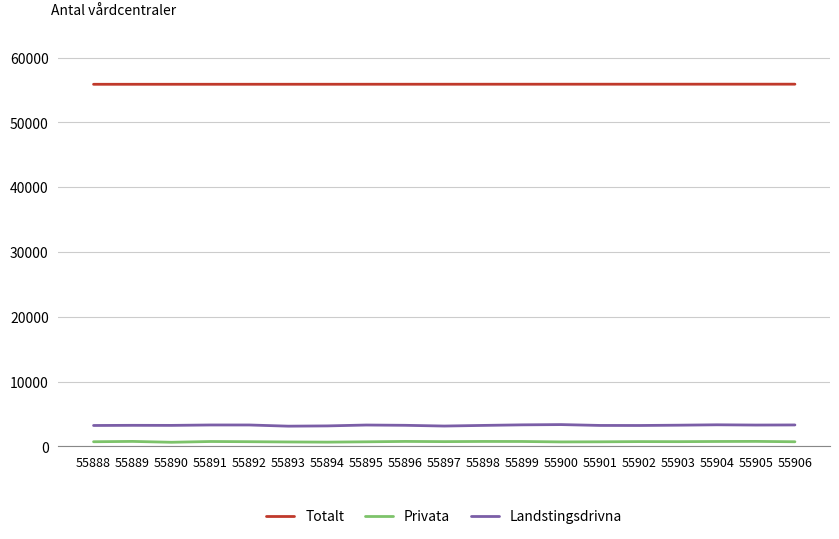

Rank the series at 55906 from highest to lowest value.

Totalt, Landstingsdrivna, Privata